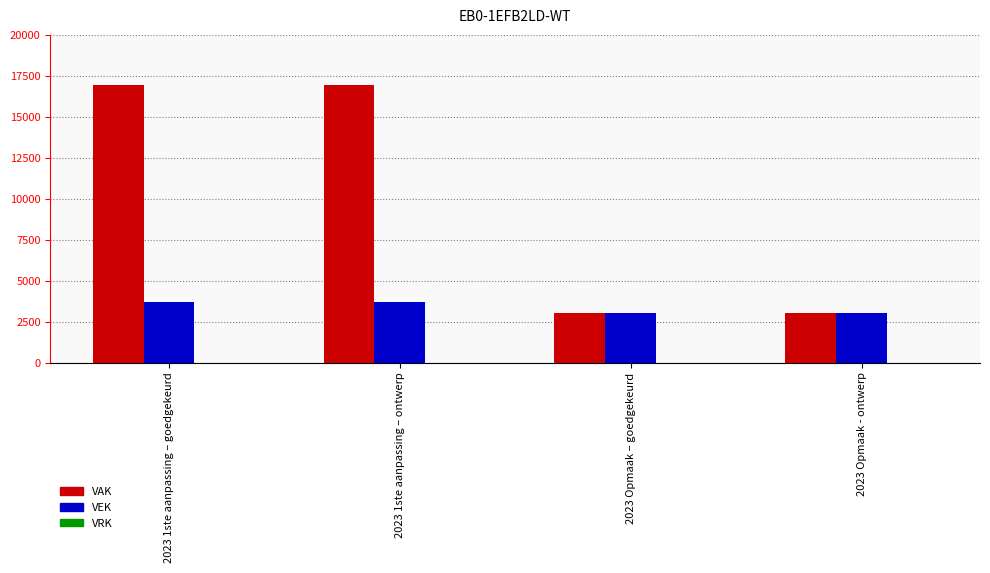

List the series in order of their peak value, highest first.

VAK, VEK